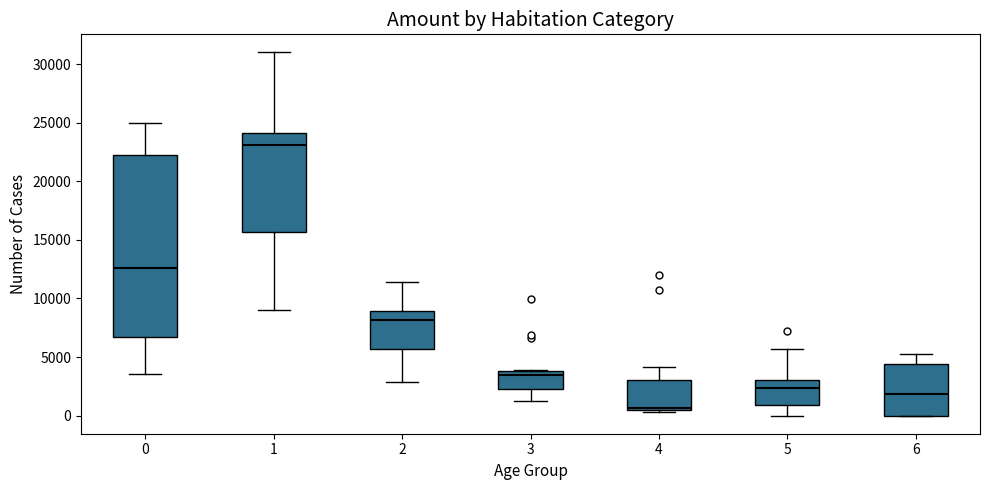

Which box has the highest median line?

1